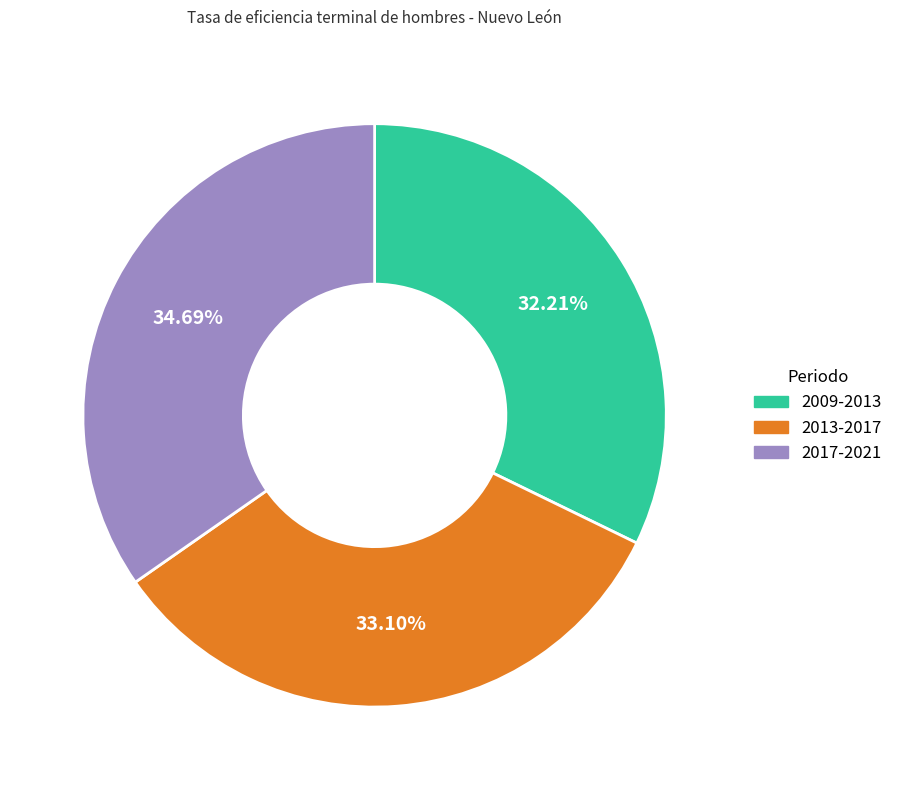

Is there a majority slice in this chart?

No